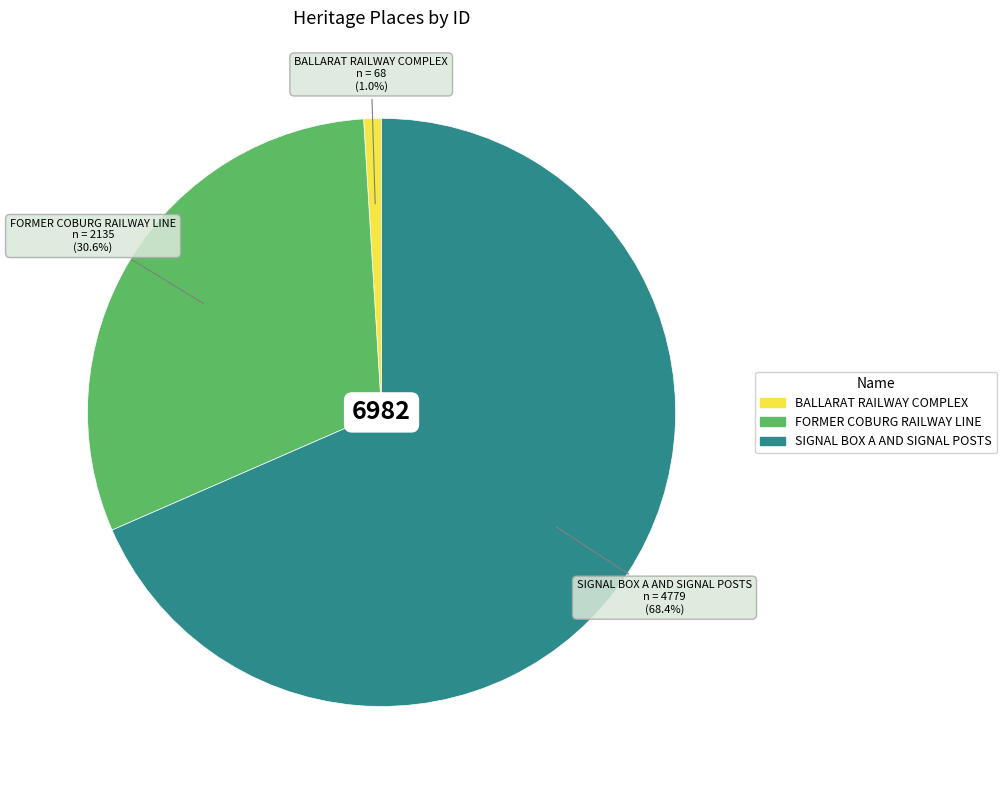

Count the number of slices in the pie.

3